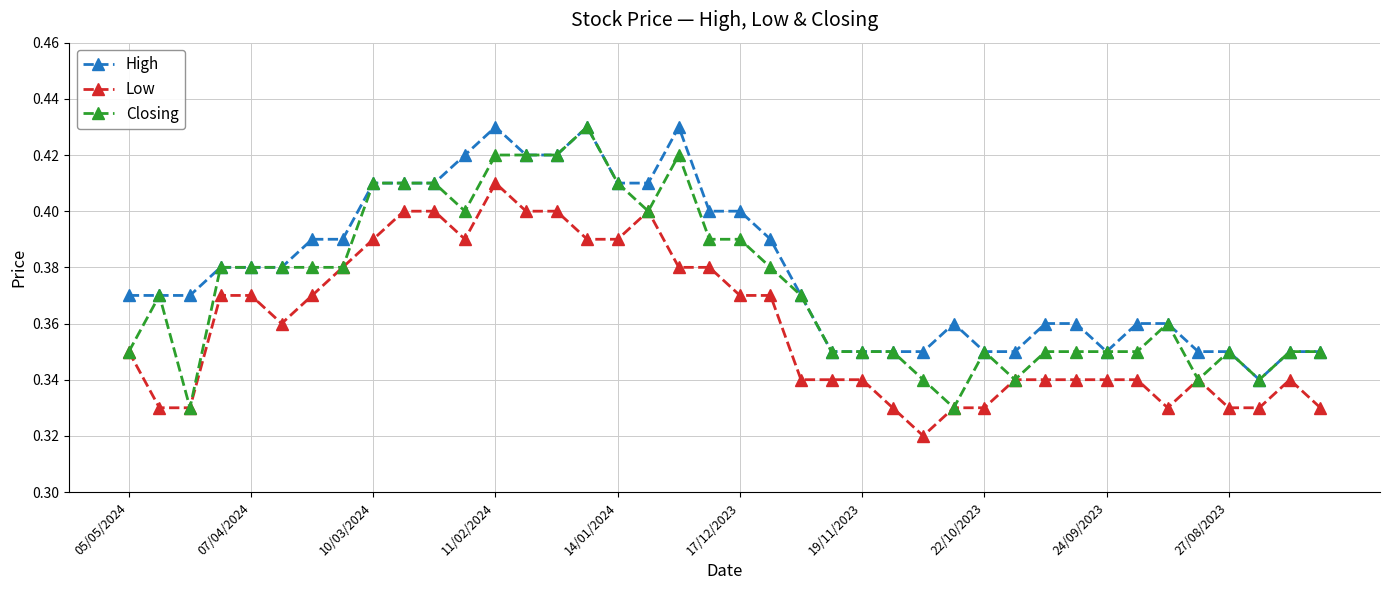

Rank the series by their average value, from lowest to highest.

Low, Closing, High